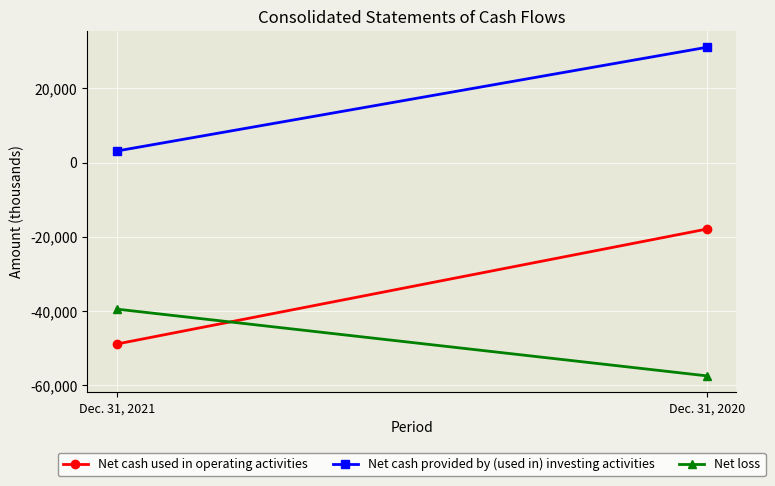

Reading right to left, extract all data points from this chart.

Net cash used in operating activities: Dec. 31, 2020=-17938	Dec. 31, 2021=-48915
Net cash provided by (used in) investing activities: Dec. 31, 2020=31041	Dec. 31, 2021=3093
Net loss: Dec. 31, 2020=-57487	Dec. 31, 2021=-39503